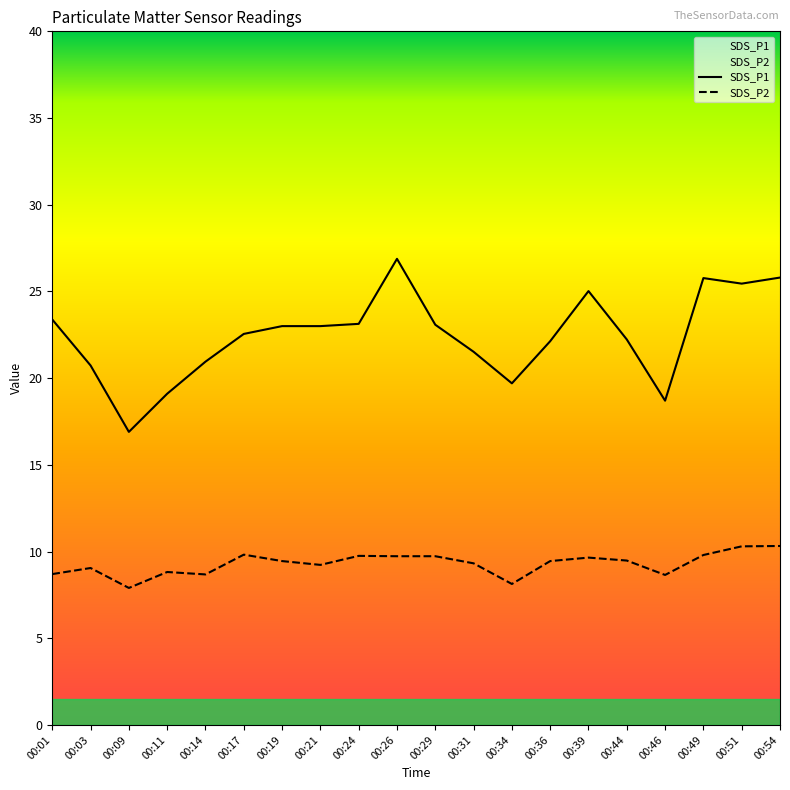

What is the highest value of the SDS_P2 series?

10.3